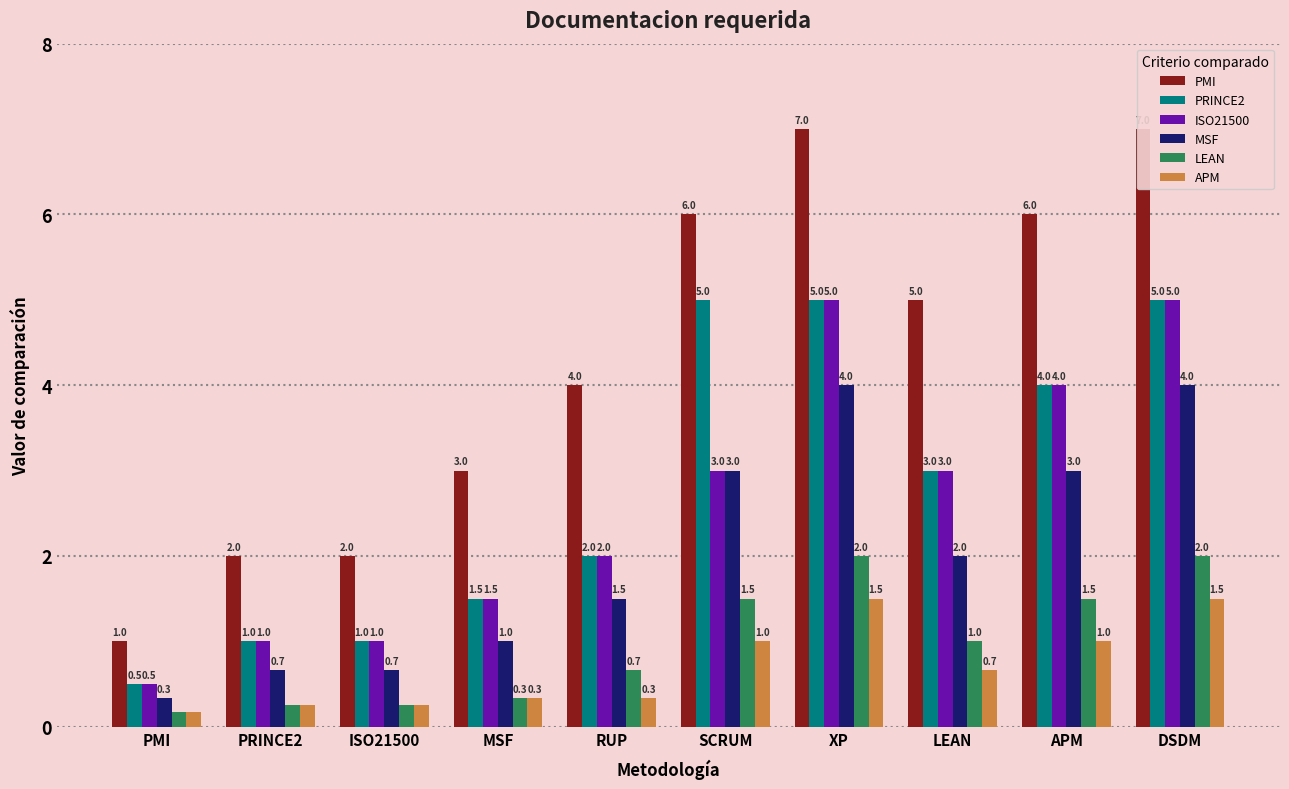

Which series has the largest range (max minus min)?

PMI